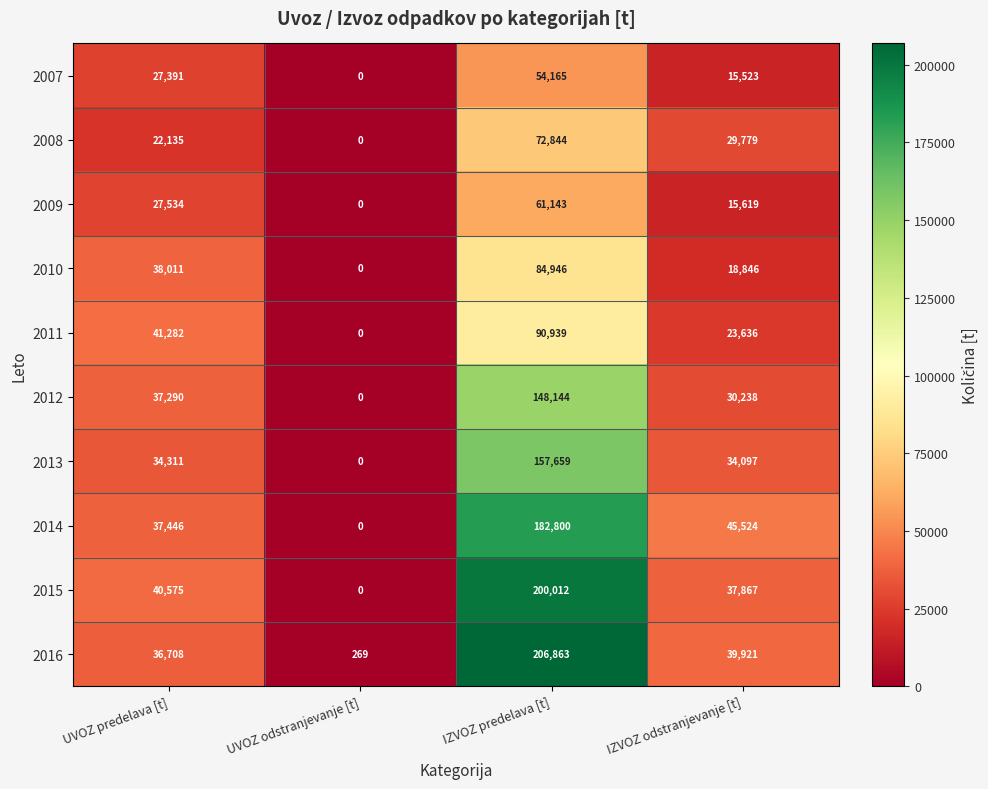

What is the difference between the 2016 values at UVOZ predelava [t] and UVOZ odstranjevanje [t]?

36439